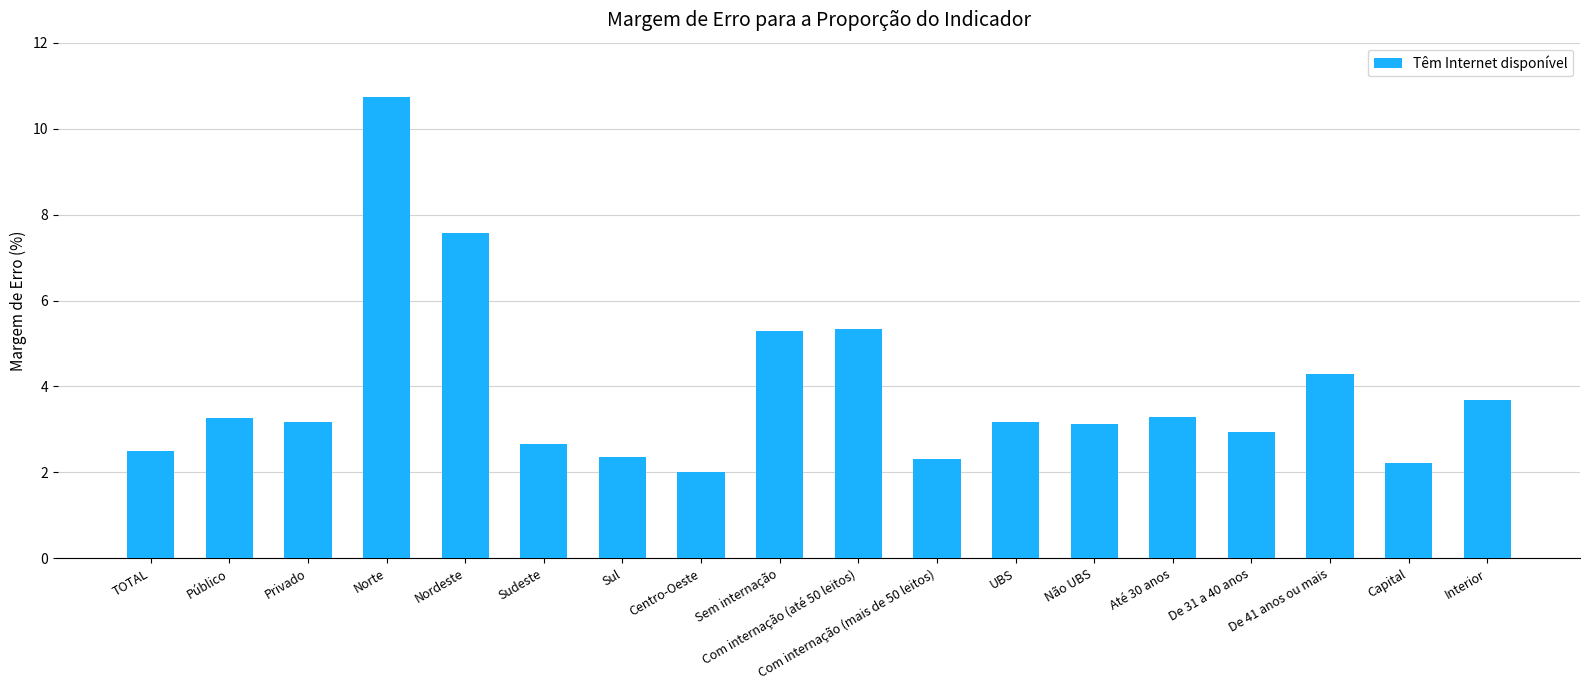

What is the ratio of the value at Centro-Oeste to the value at Até 30 anos?

0.6